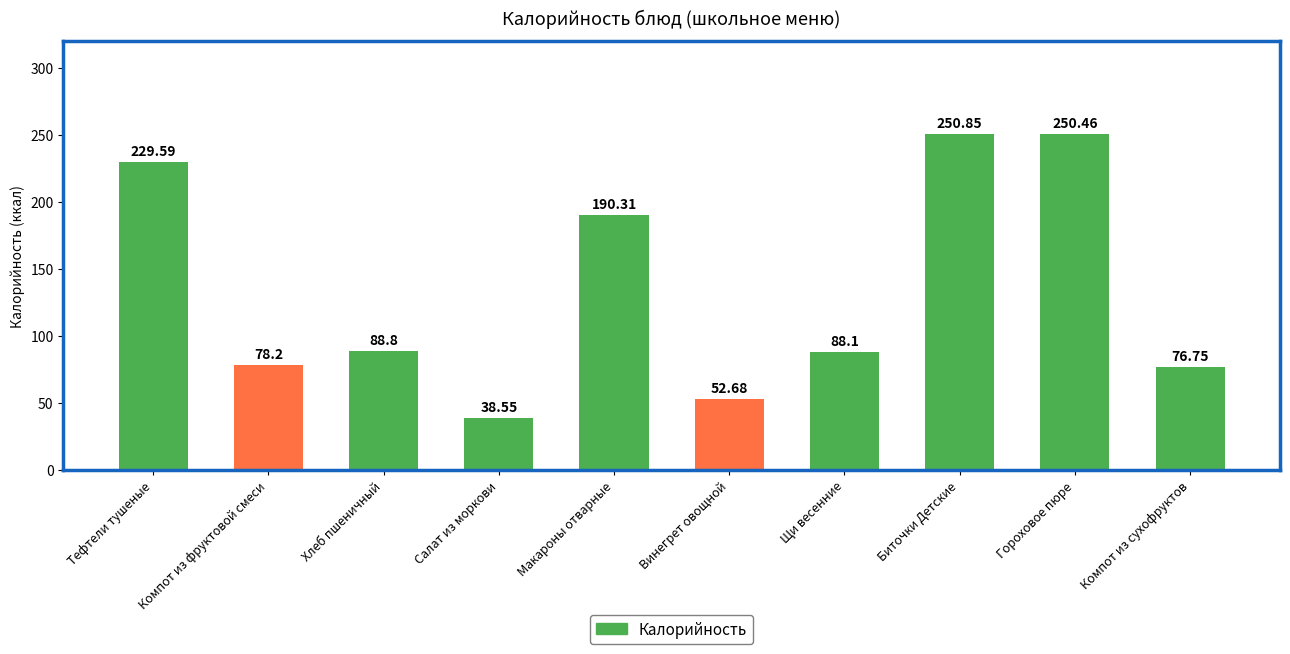

Is it true that the value at Биточки Детские is 250.8?

True